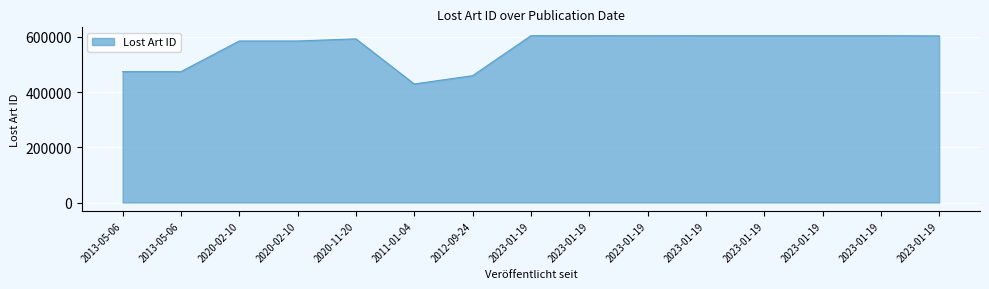

True or false: there are more than 1 points higher than both neighbors.

True